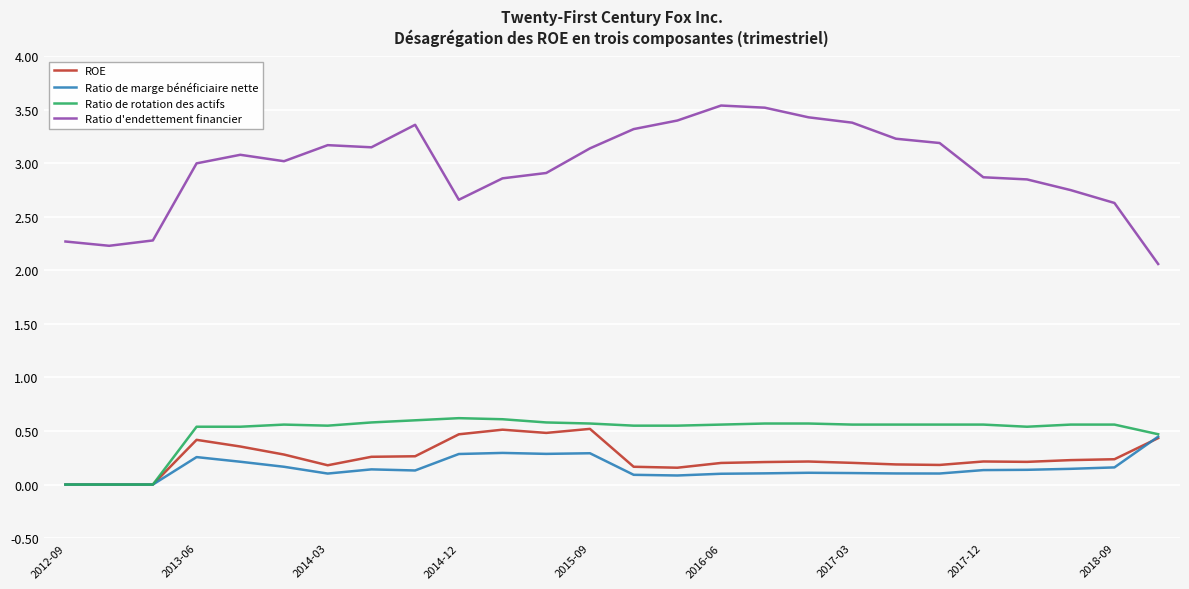

What is the maximum value shown in the chart?

3.5